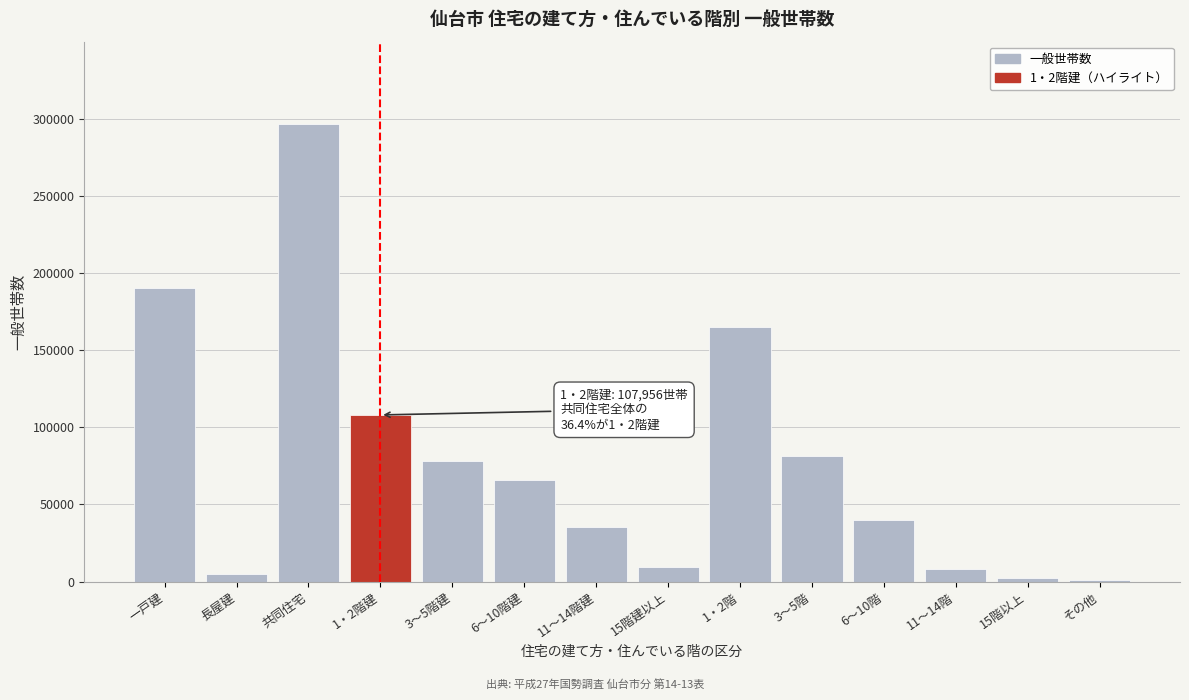

Which has a higher value, 3～5階建 or 6～10階?

3～5階建